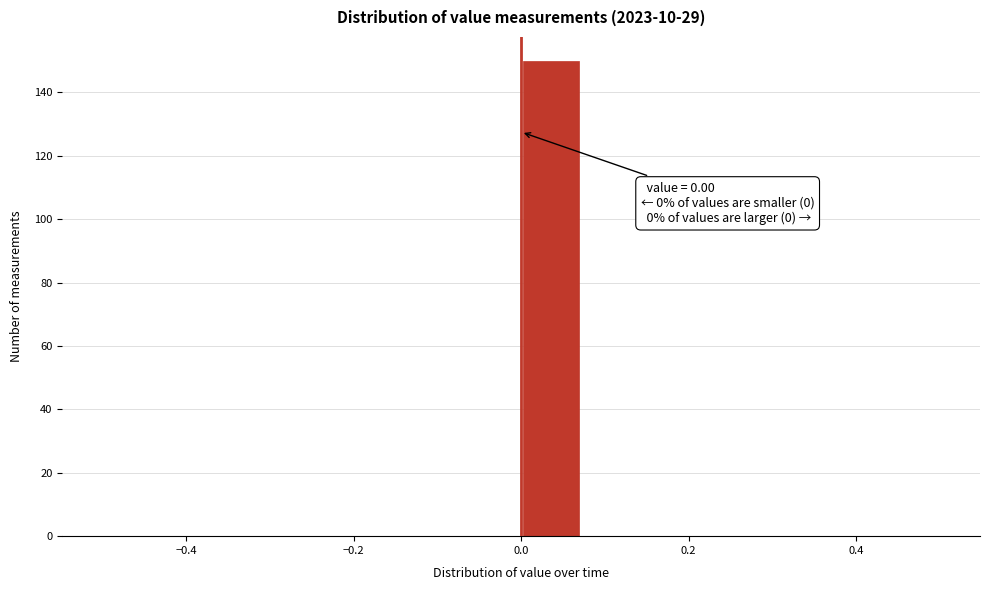

Around what value on the x-axis is the tallest bar? Give the approximate position of its centre, as read against the axis.

0.04